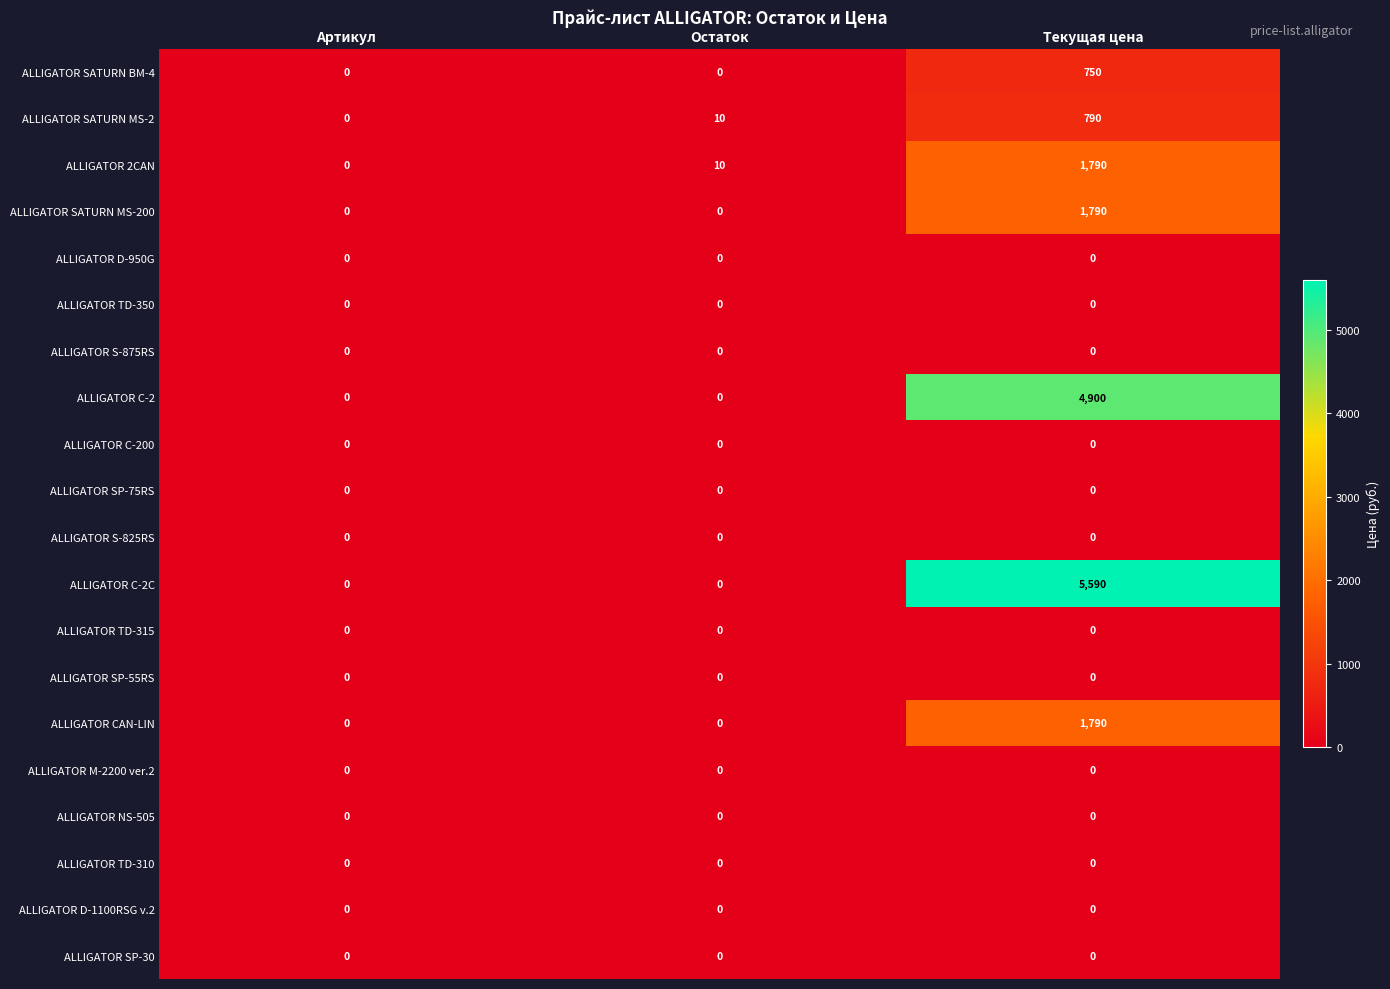

What is the sum of the ALLIGATOR SATURN MS-200 values at Текущая цена and Артикул?

1790